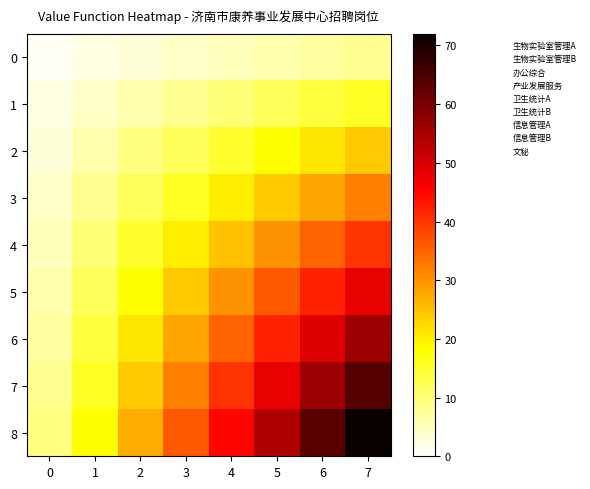

How many data points does each series have?

8